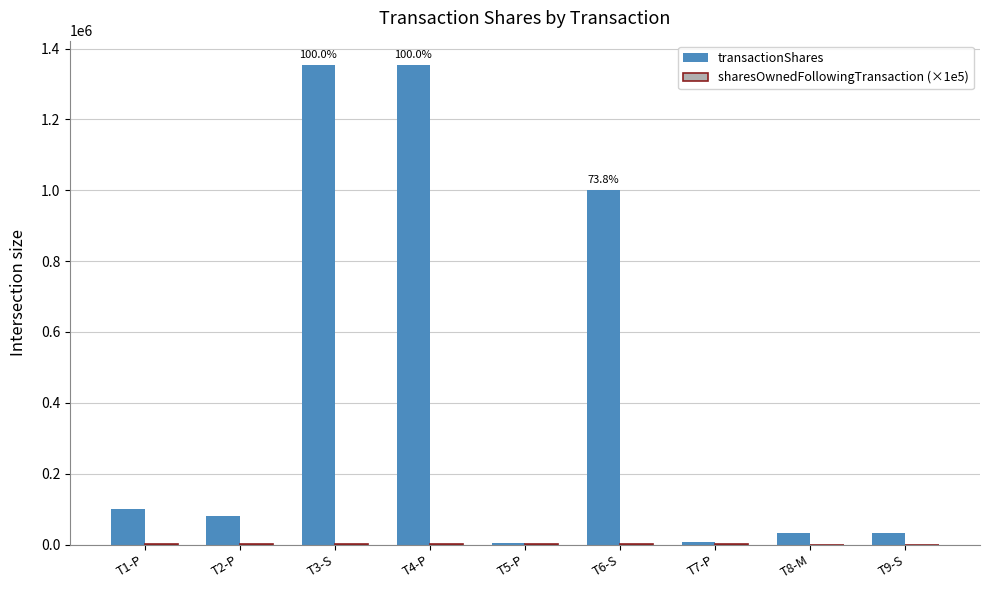

Which series has the largest total across all categories?

transactionShares